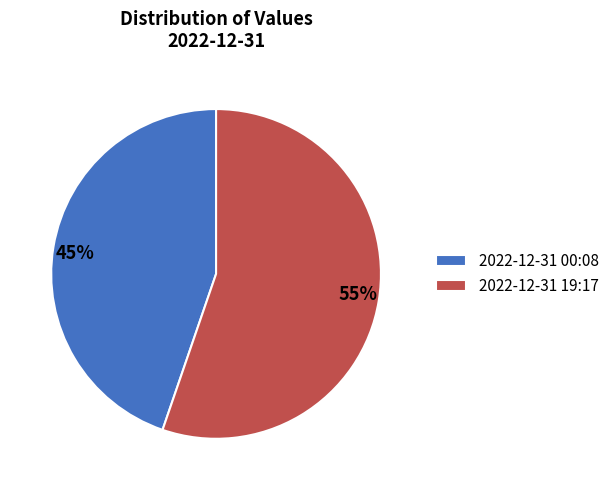

Which category has the smallest portion of the pie?

2022-12-31 00:08